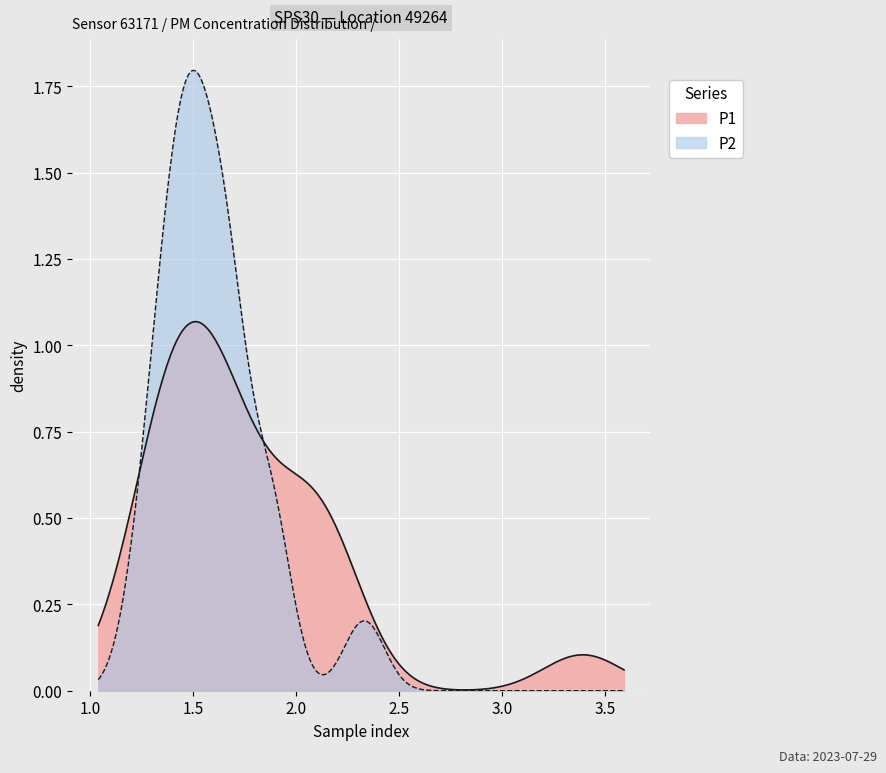

What are all the series names shown in the legend?

P1, P2